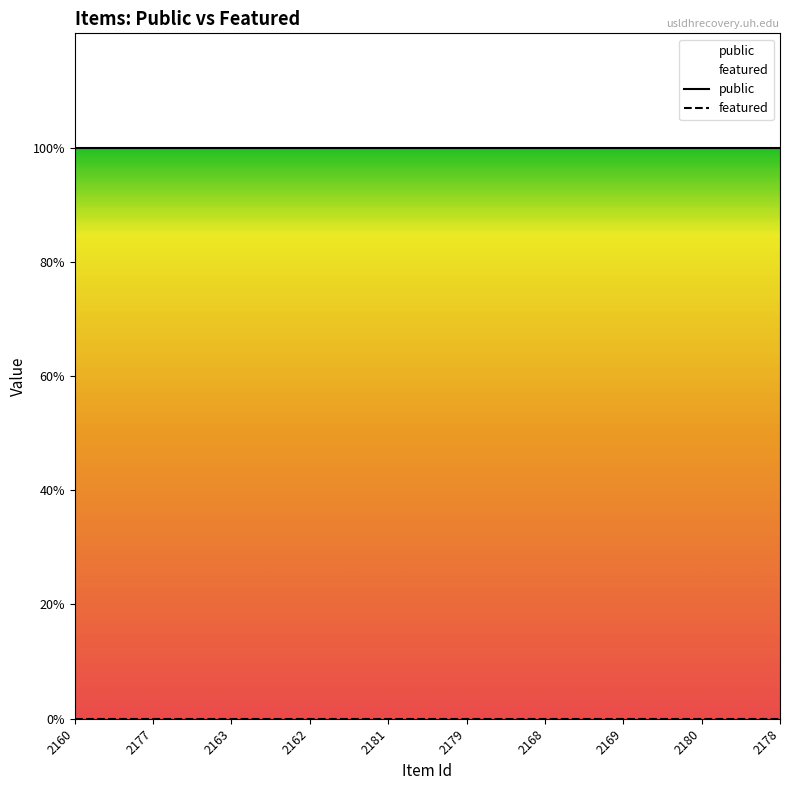

At 2177, list the series in order from smallest to largest.

featured, public